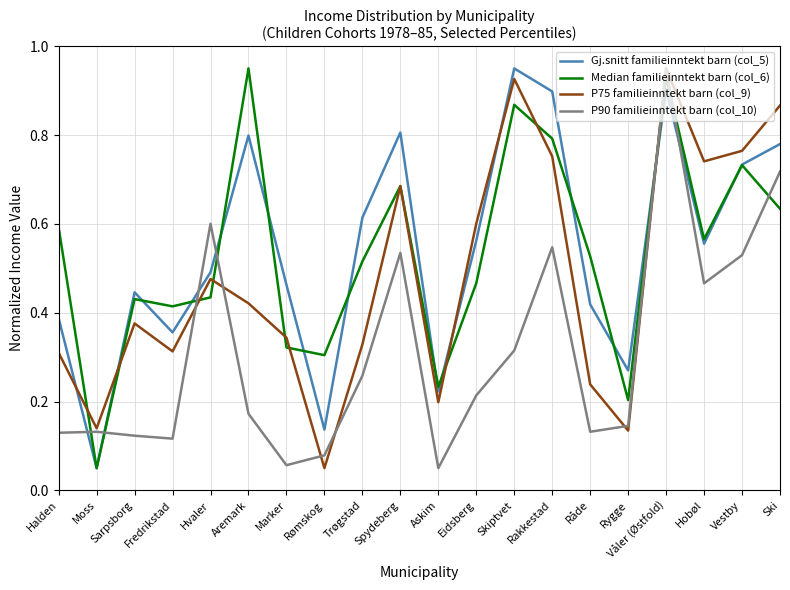

How many lines are shown in the chart?

4